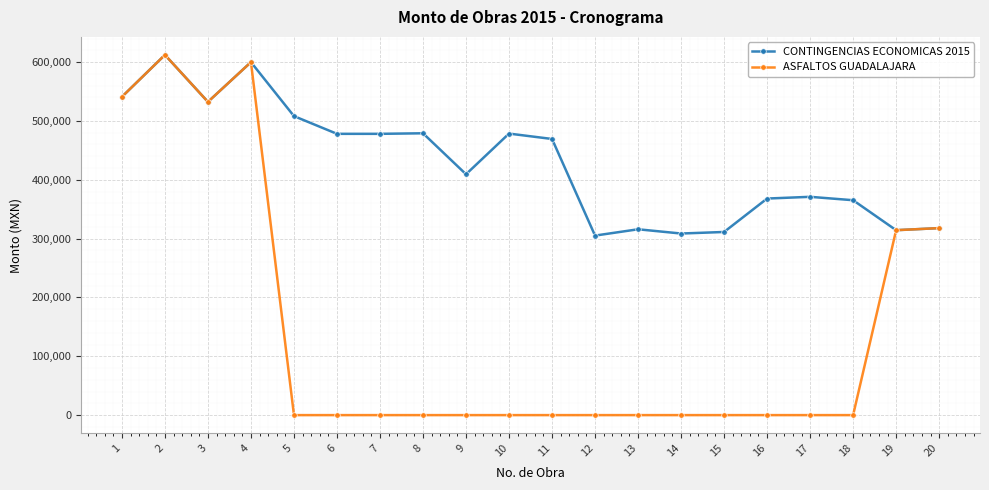

Which series has the largest range (max minus min)?

ASFALTOS GUADALAJARA